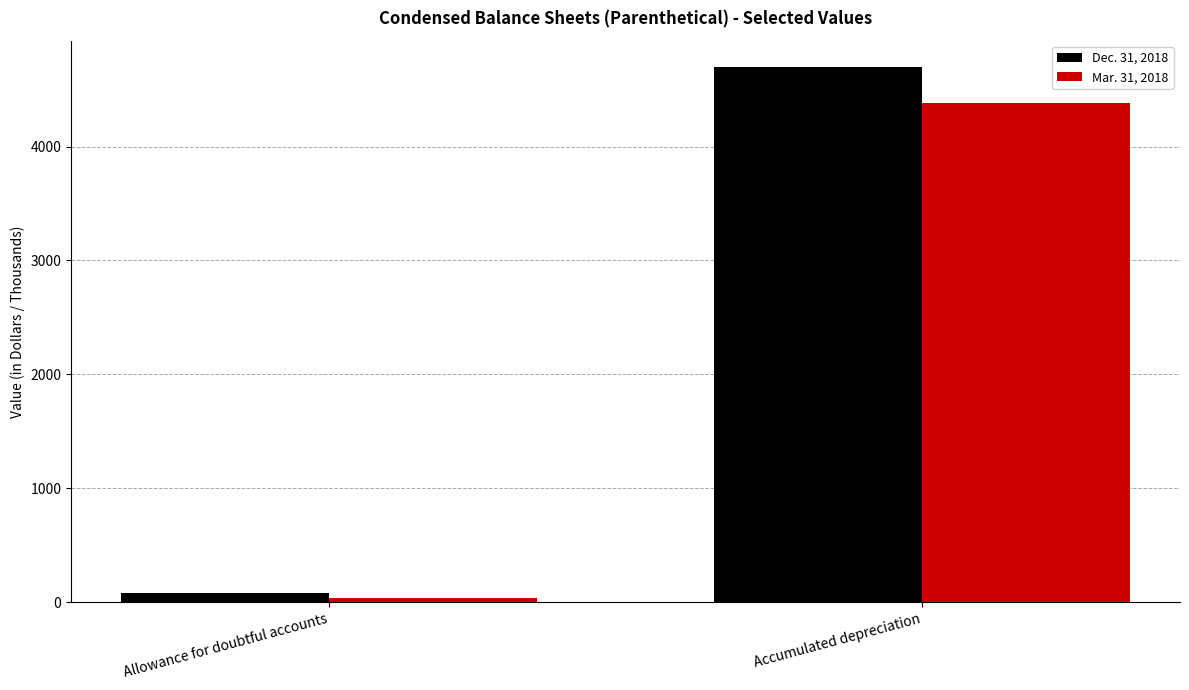

Is the value of Dec. 31, 2018 at Accumulated depreciation greater than the value of Mar. 31, 2018 at Accumulated depreciation?

Yes